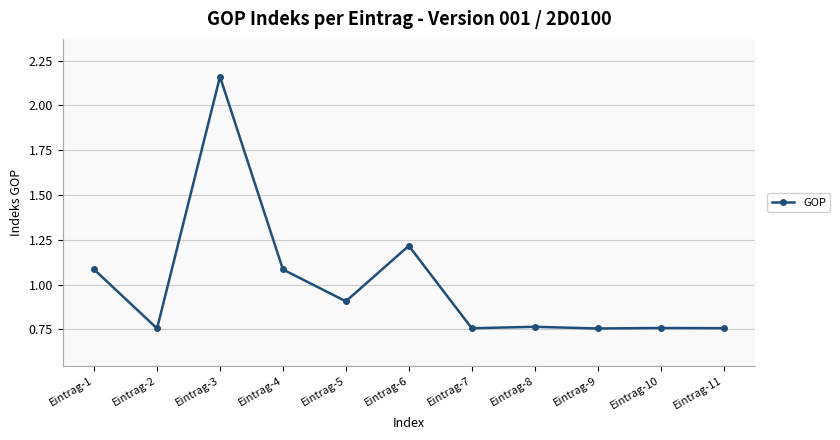

True or false: the data shows 0.7 at Eintrag-3.

False